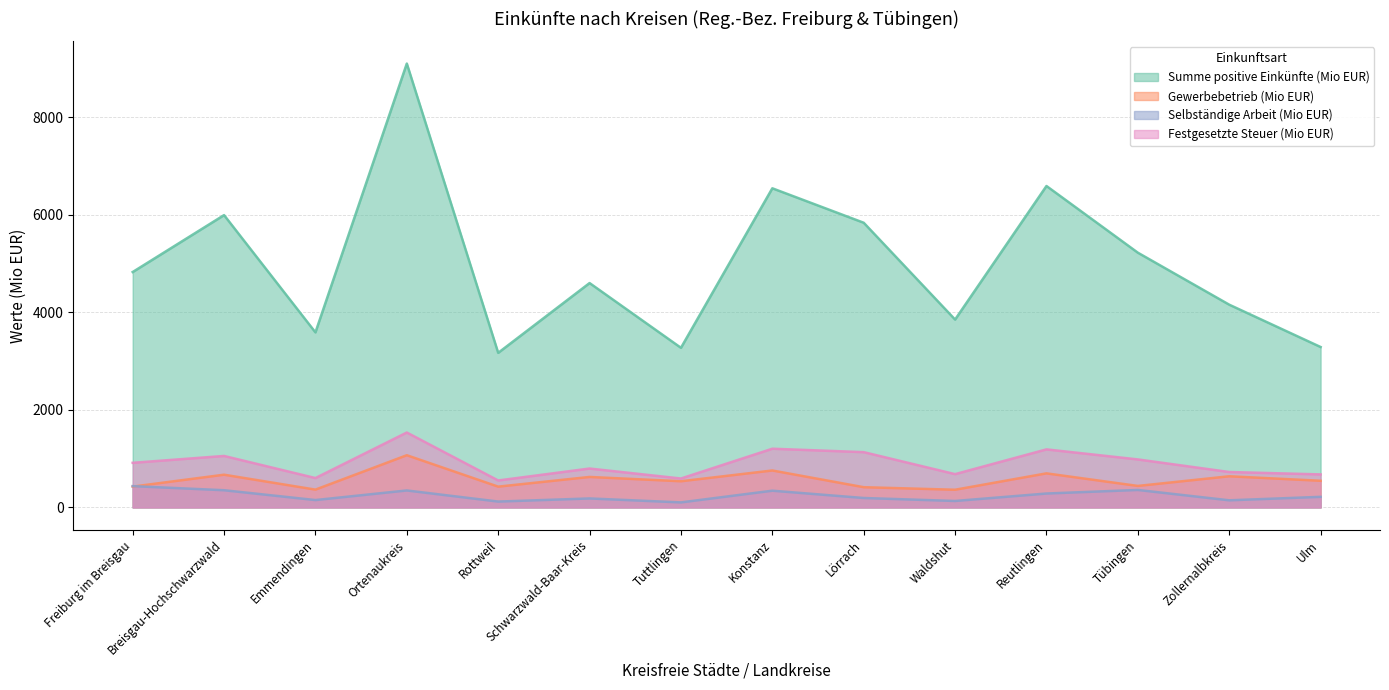

What are all the series names shown in the legend?

Summe positive Einkünfte (Mio EUR), Gewerbebetrieb (Mio EUR), Selbständige Arbeit (Mio EUR), Festgesetzte Steuer (Mio EUR)